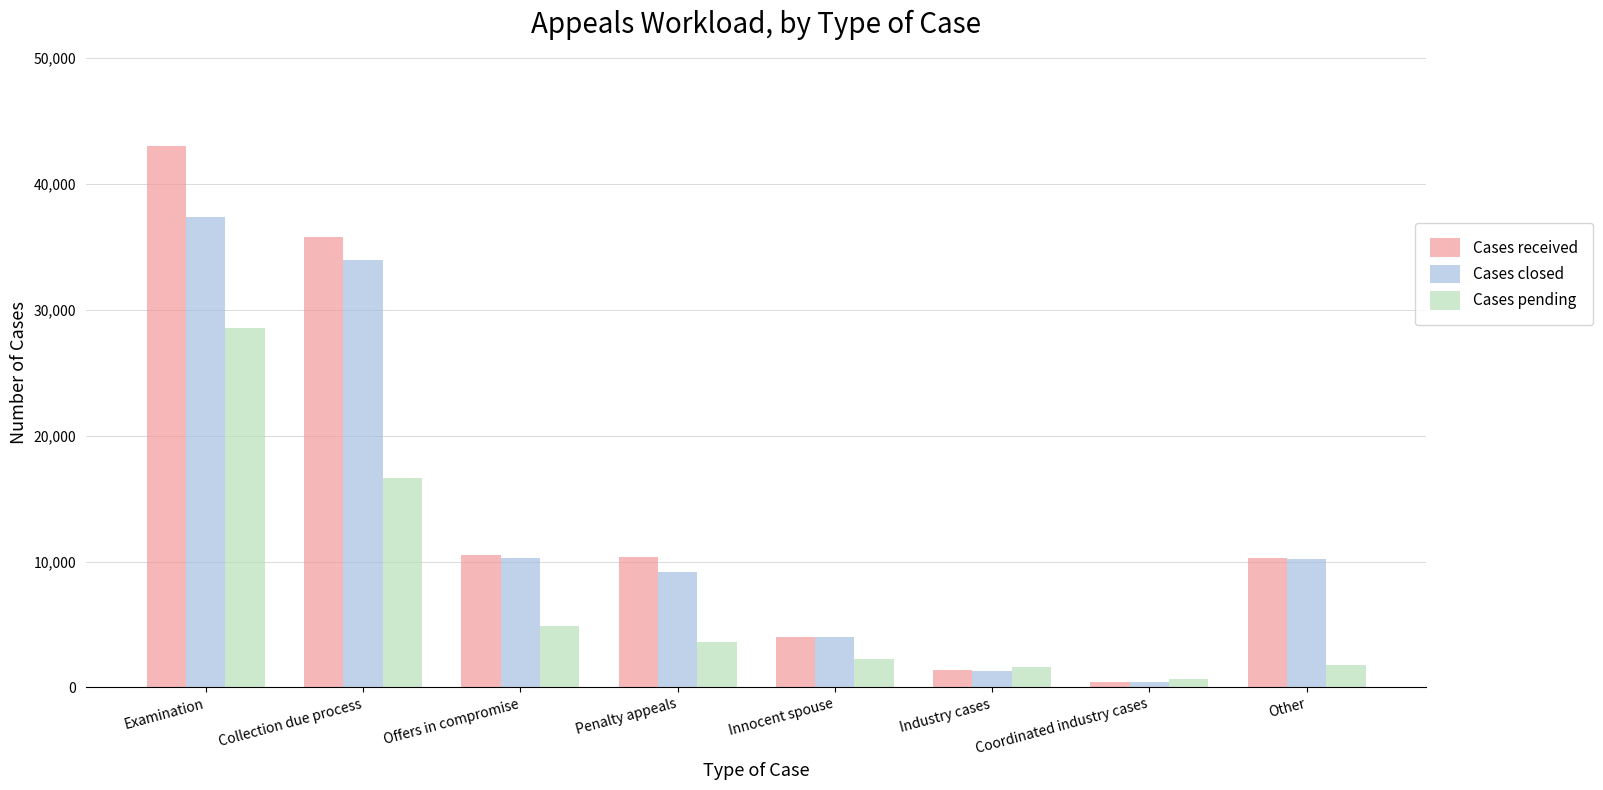

What is the spread (max minus min) of values at Collection due process?

19159